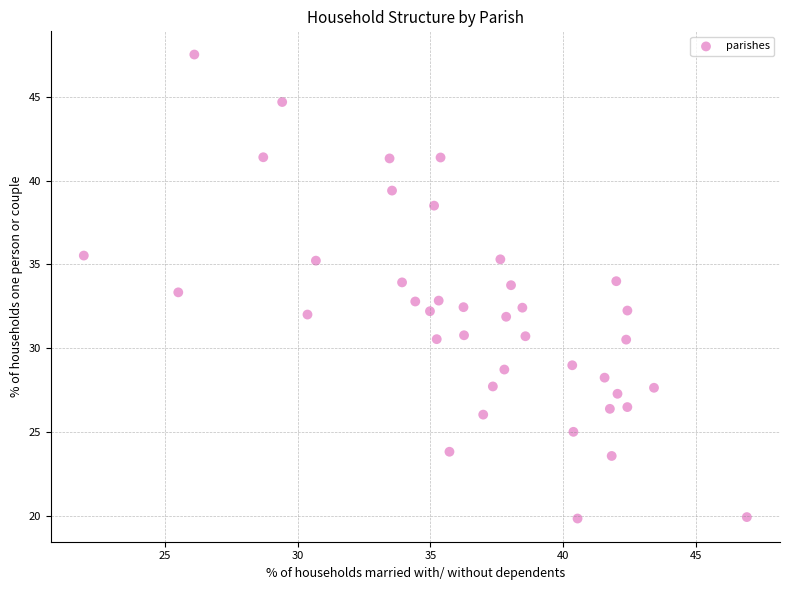

What is the range of X values (max minus min)?

25.0